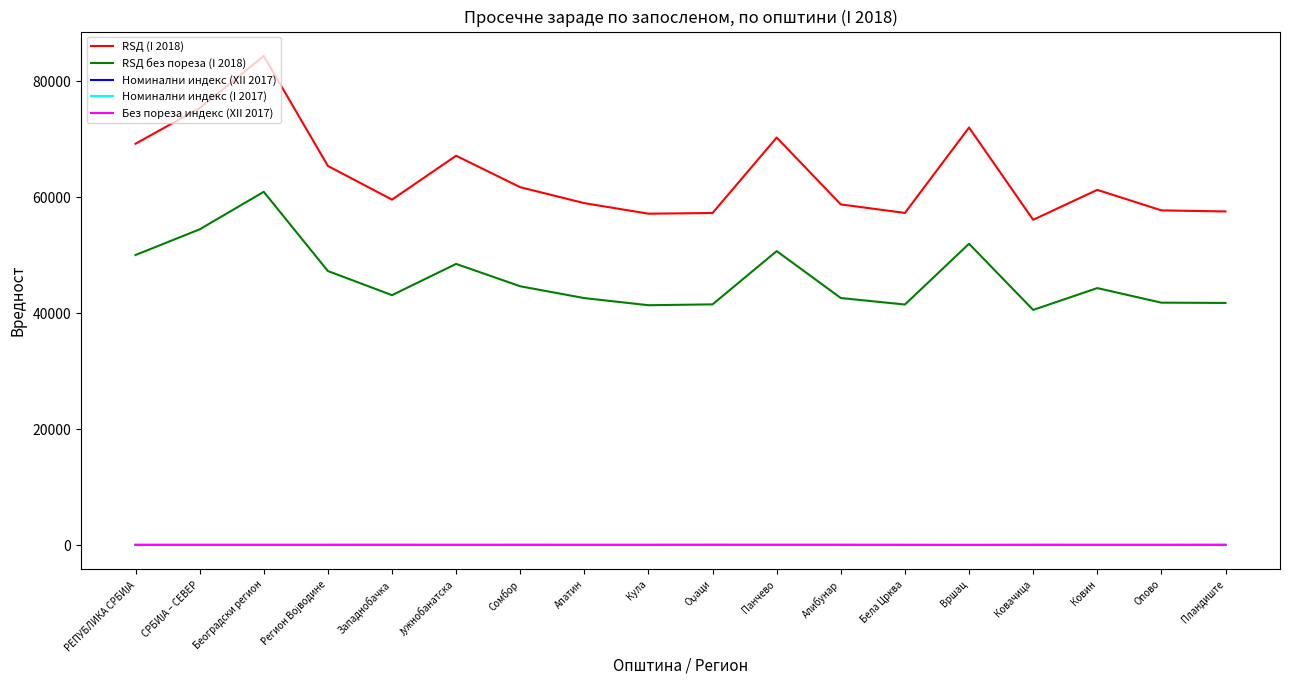

Which series has the widest spread of values?

RSД (I 2018)